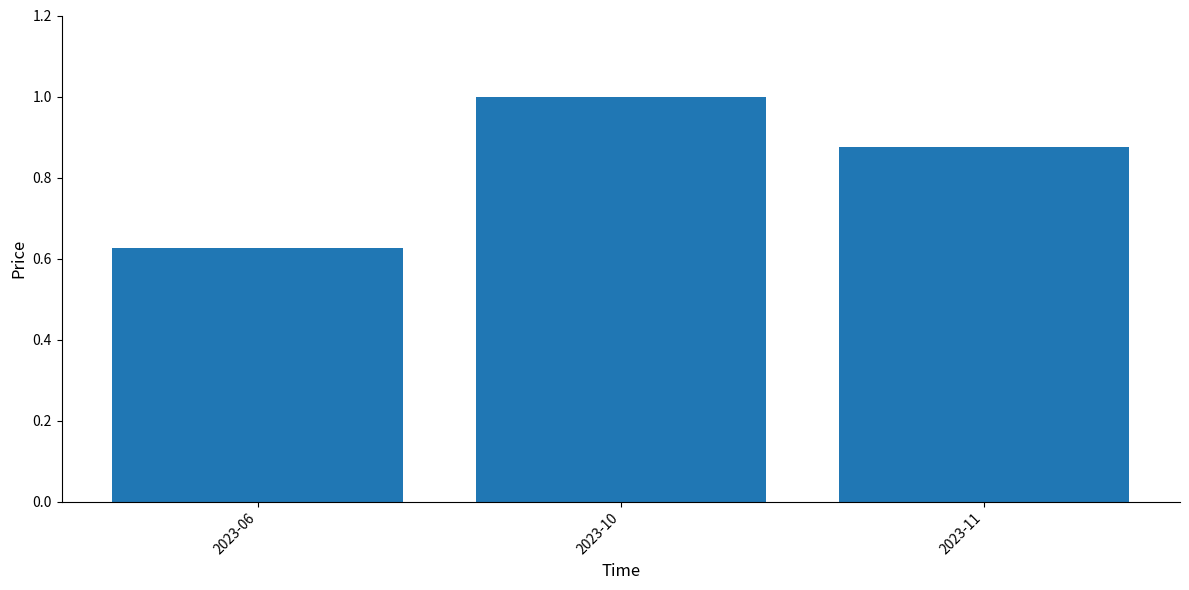

Count the values in the range 0 to 1.

3